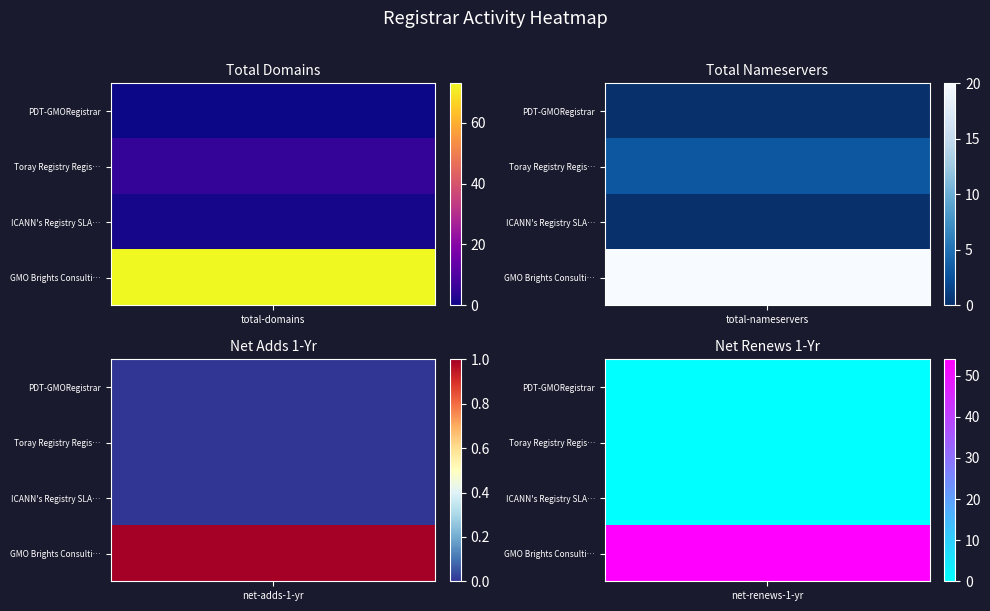

Count the GMO Brights Consulting Inc. values in the range 20 to 73.

3